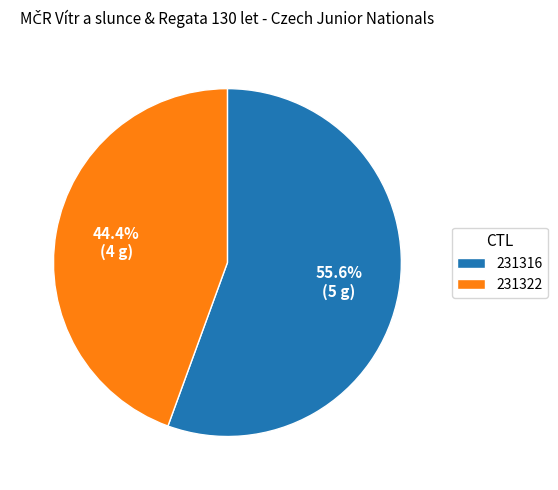

Count the number of slices in the pie.

2